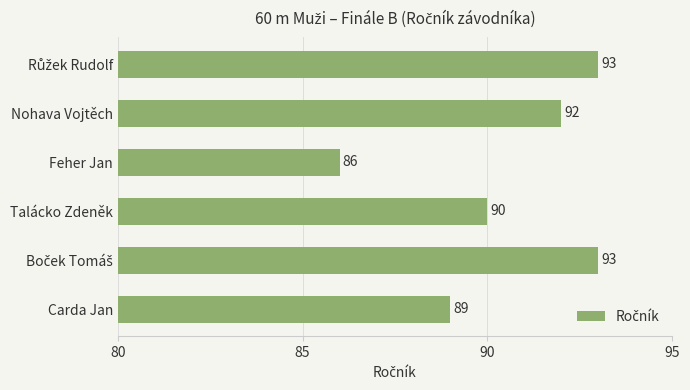

The value at Carda Jan is 89. True or false?

True